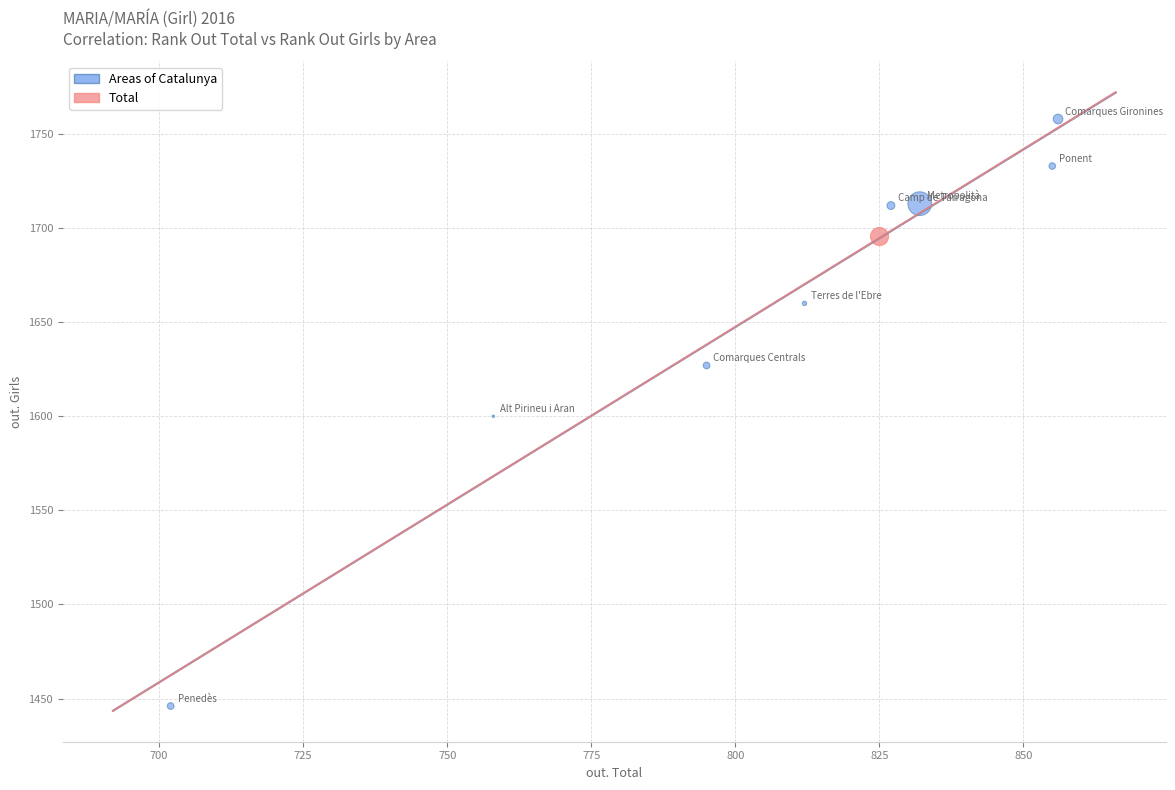

What are all the series names shown in the legend?

Areas of Catalunya, Total